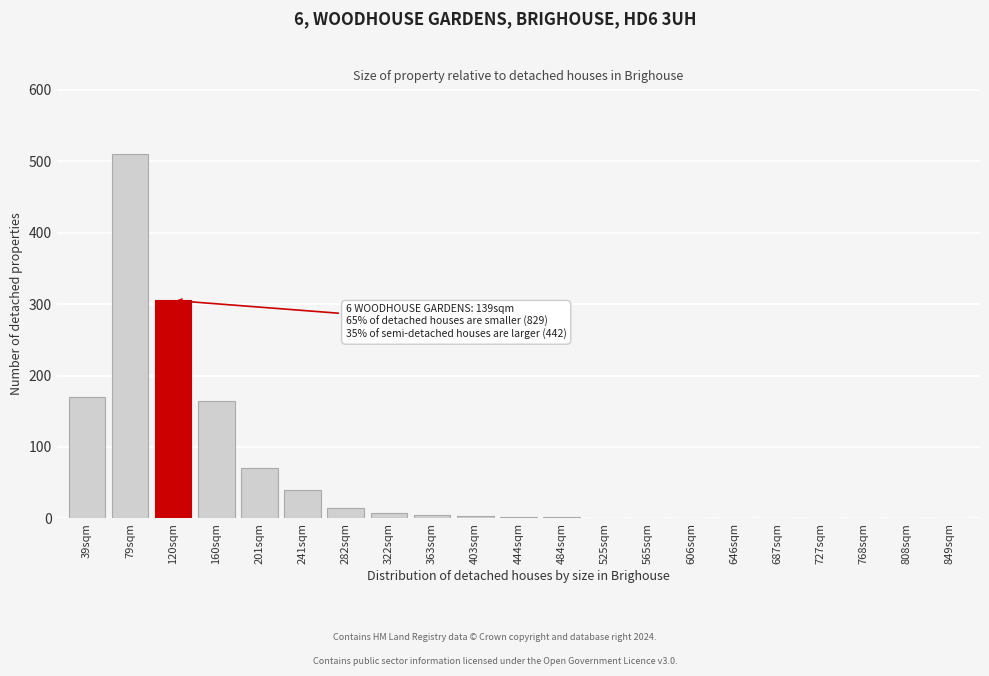

Which category has the highest value across all series?

79sqm